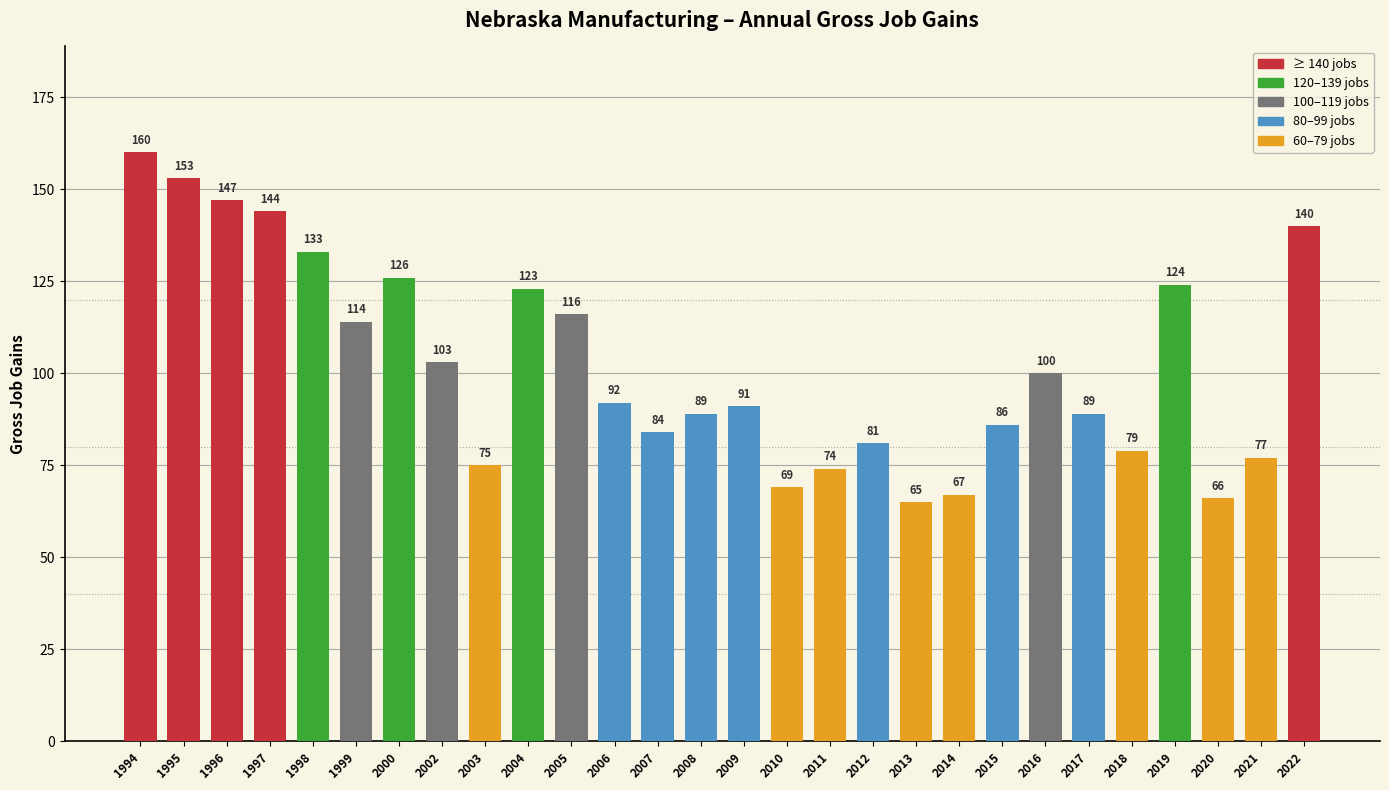

What is the sum of the values at 2015 and 2000?

212